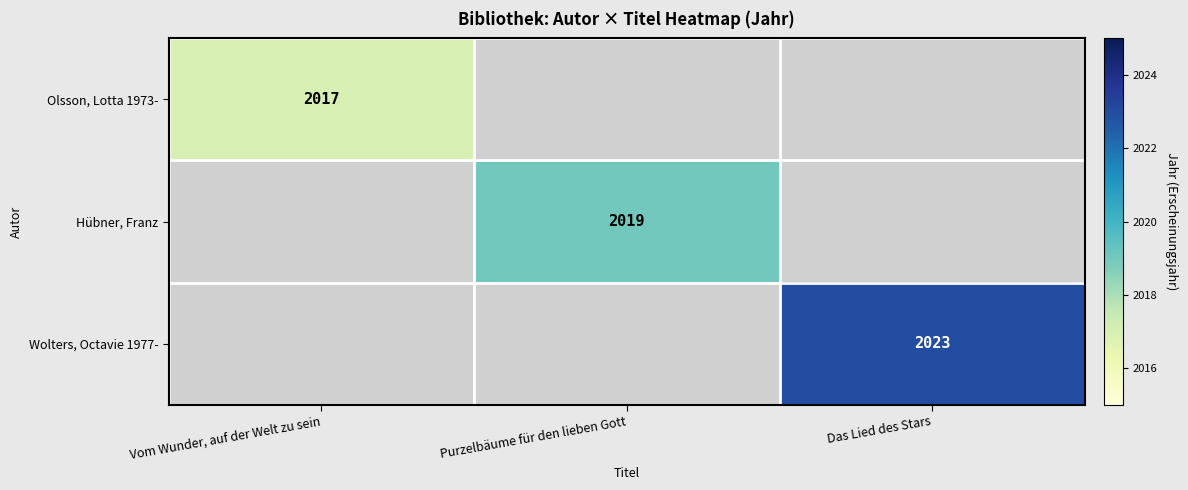

Is the value of Olsson, Lotta 1973- at Vom Wunder, auf der Welt zu sein greater than the value of Wolters, Octavie 1977- at Das Lied des Stars?

No